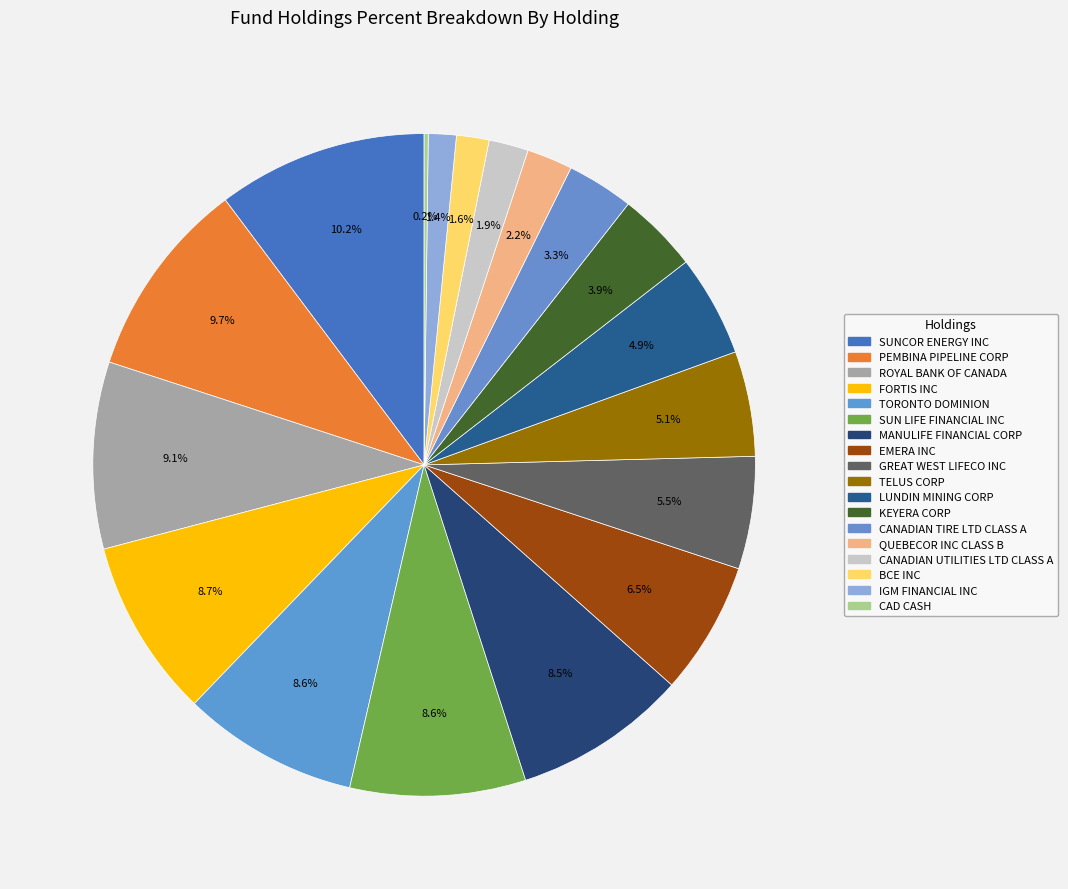

Is FORTIS INC the majority of the pie?

No